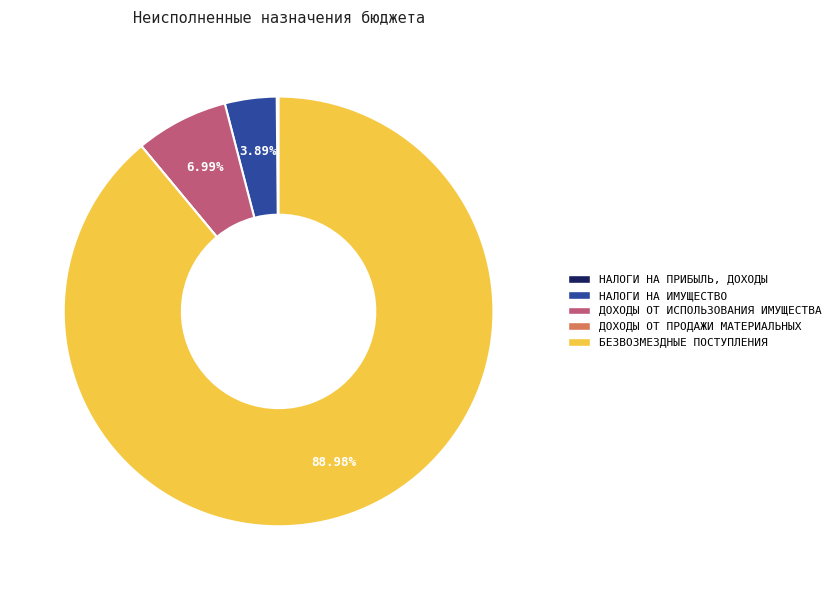

Is there a majority slice in this chart?

Yes